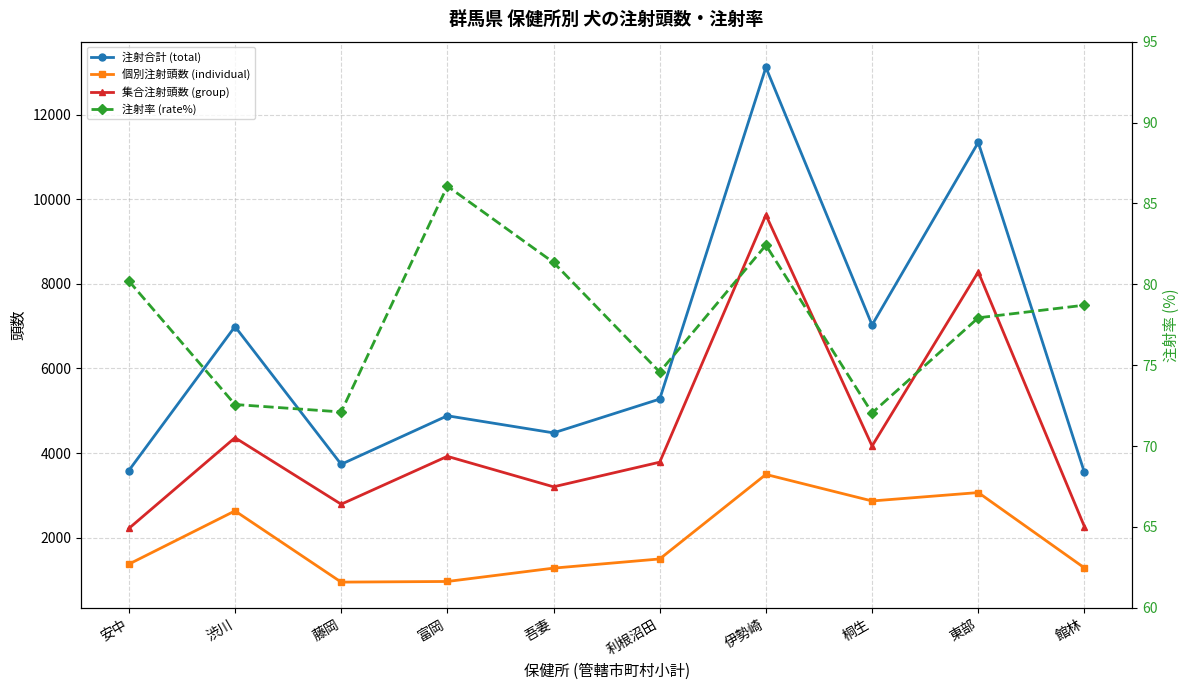

What is the label of the 2nd point from the right?

東部